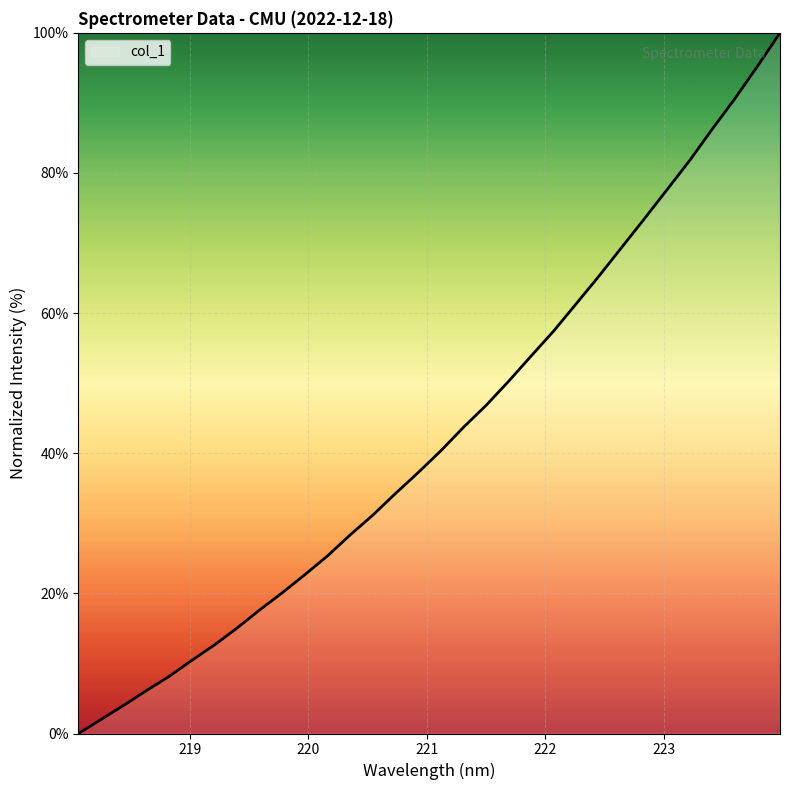

What is the maximum value shown in the chart?

100.0